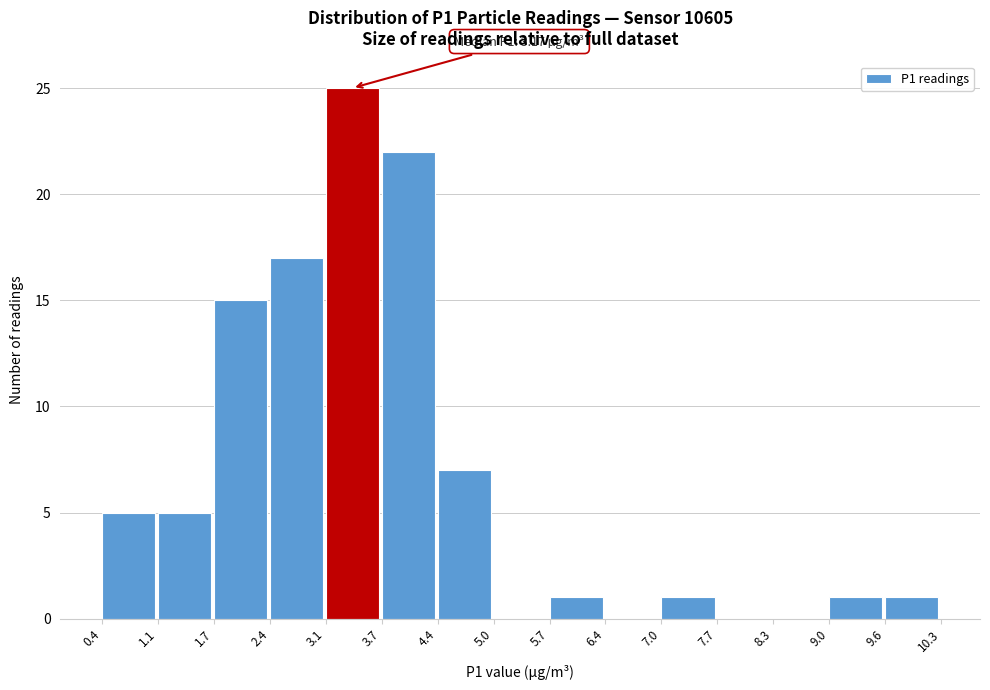

Over which range of the x-axis is the bar tallest?

3.1 to 3.7